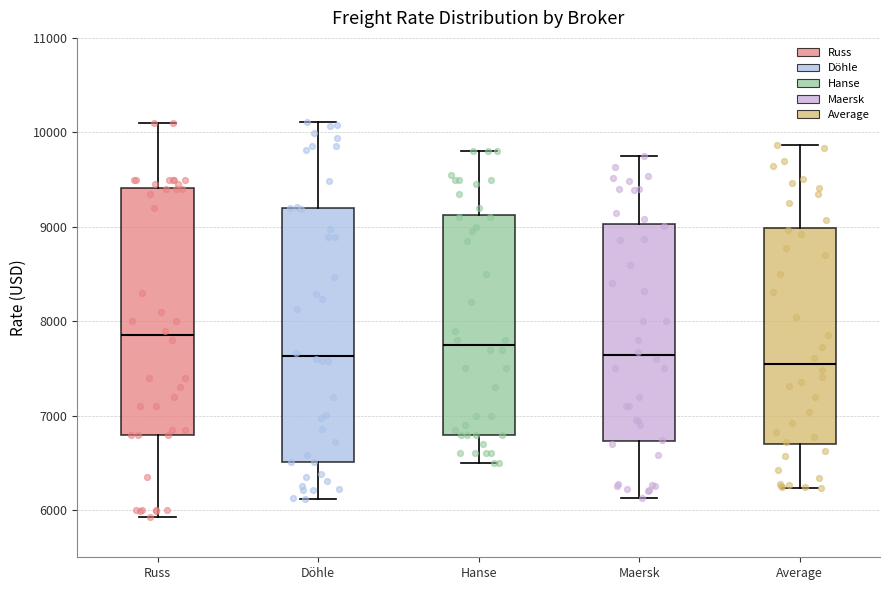

Where is the upper edge of the box for Maersk on the y-axis? The values are not printed on the chart, so give them approximately, as read against the axis.

9000